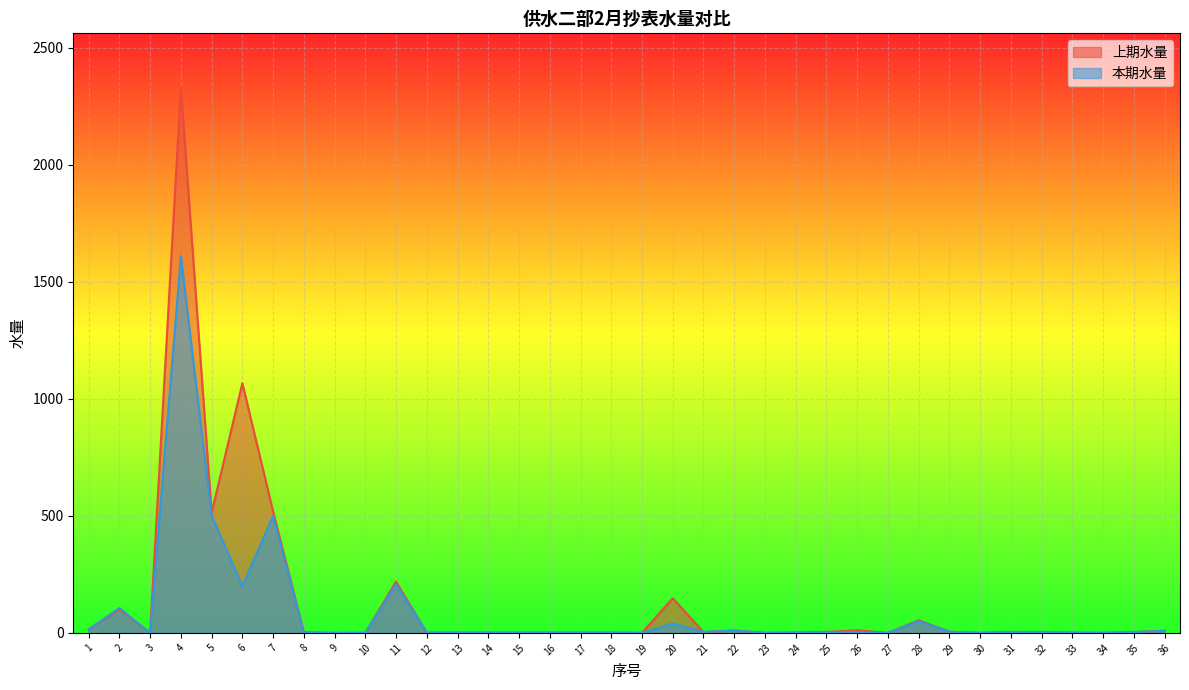

At which category does the chart reach its minimum across all series?

3